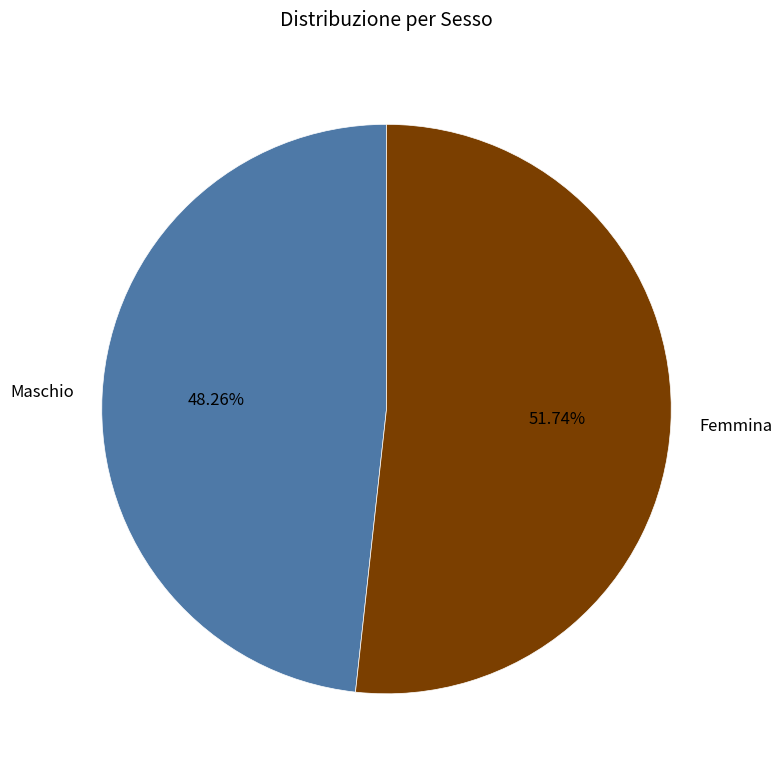

What is the majority slice?

Femmina